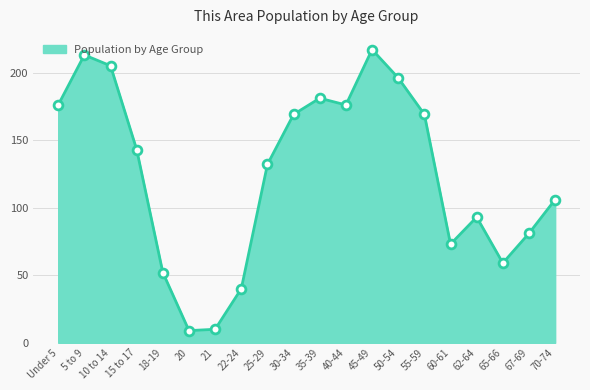

What is the change in value from 18-19 to 62-64?

+41